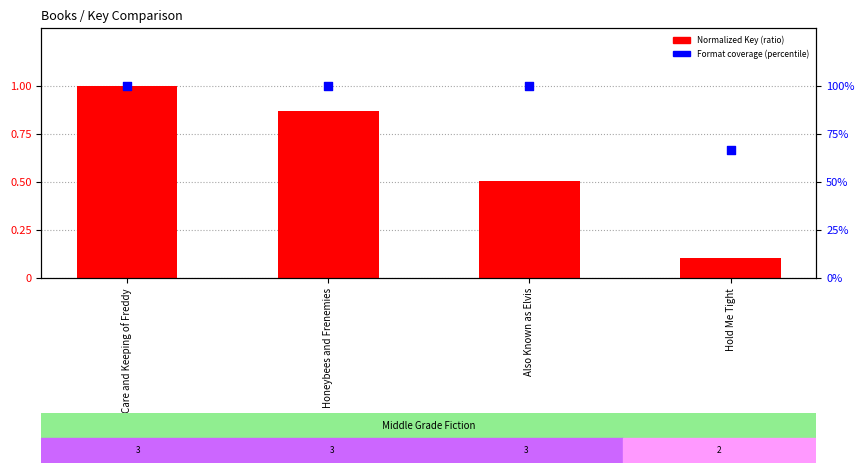

Which series contains the lowest Y value?

Normalized Key (ratio)